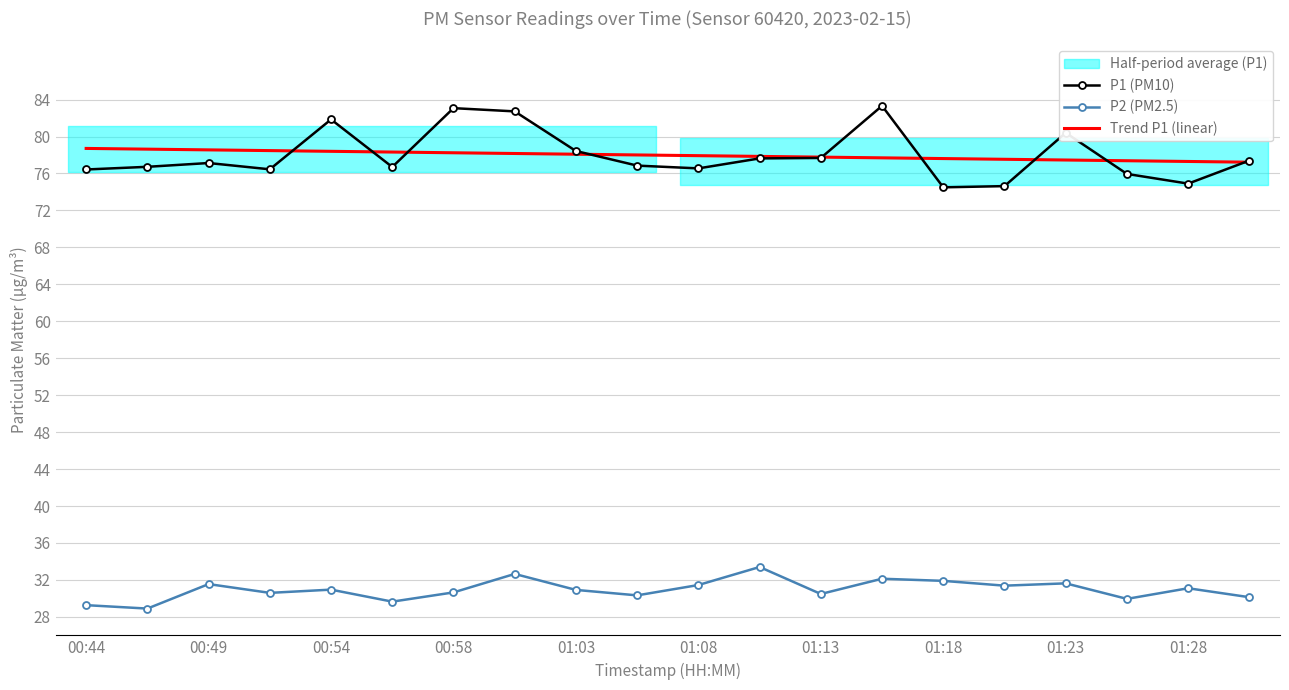

True or false: P1 (PM10) and P2 (PM2.5) cross at least once.

False